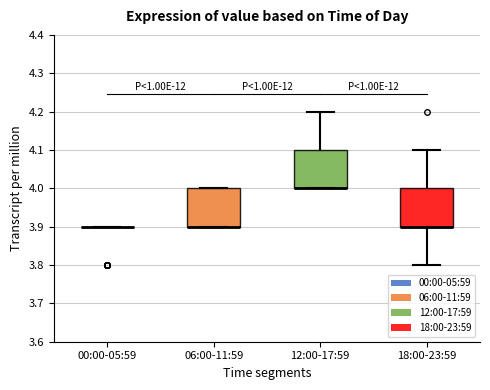

Where does the upper whisker of the box for 12:00-17:59 end on the y-axis? The values are not printed on the chart, so give them approximately, as read against the axis.

4.2